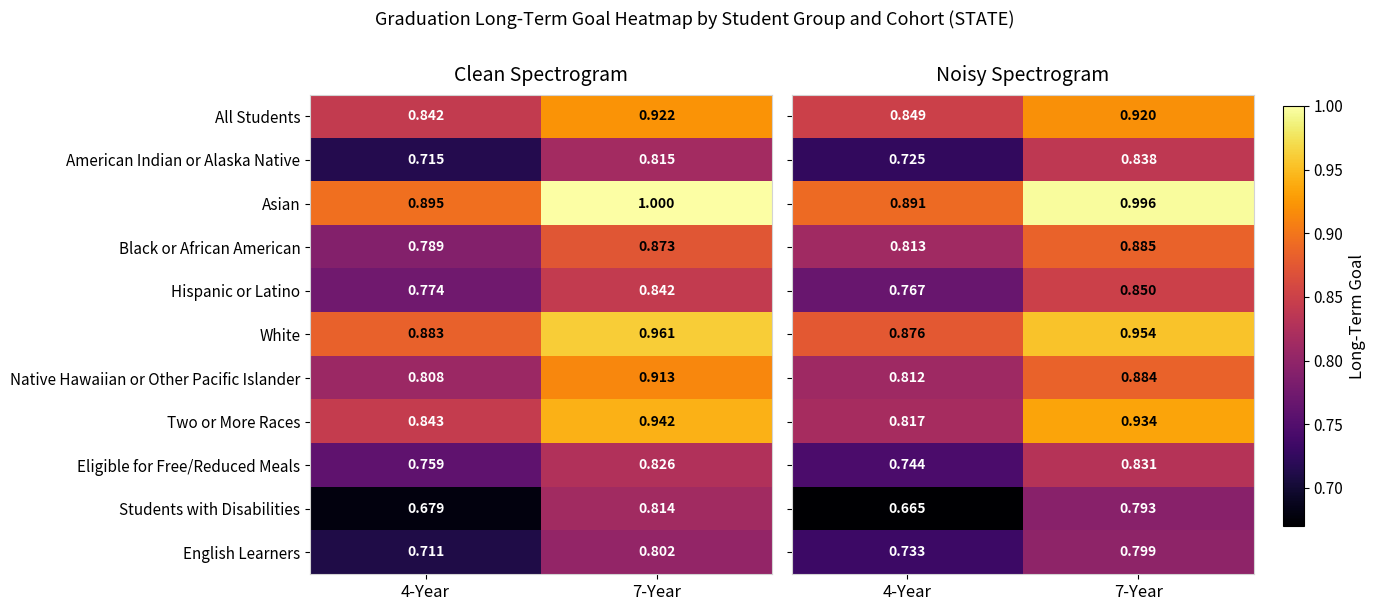

Is the value of Hispanic or Latino at 7-Year greater than the value of Native Hawaiian or Other Pacific Islander at 7-Year?

No